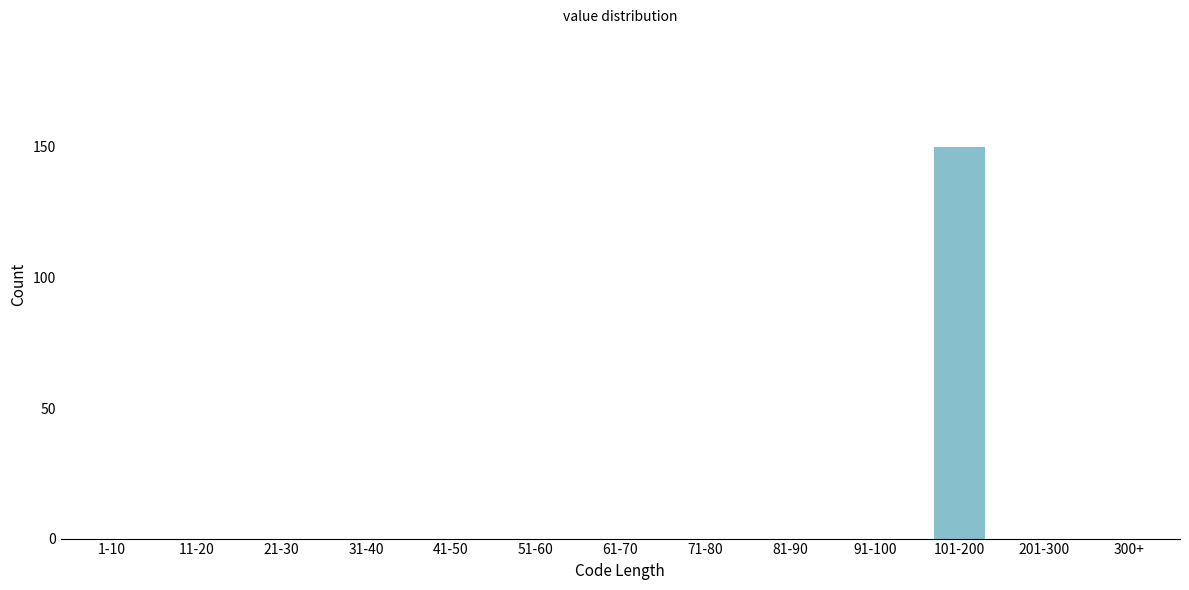

Reading right to left, list all the values displayed in this chart.

300+=0	201-300=0	101-200=150	91-100=0	81-90=0	71-80=0	61-70=0	51-60=0	41-50=0	31-40=0	21-30=0	11-20=0	1-10=0